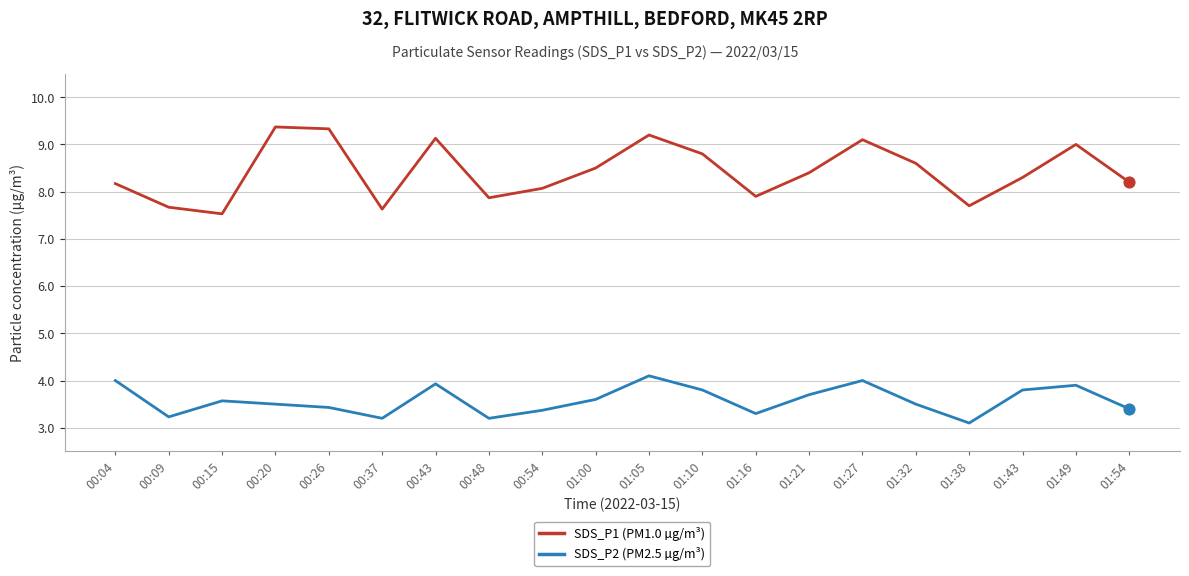

Which series has the widest spread of values?

SDS_P1 (PM1.0 µg/m³)